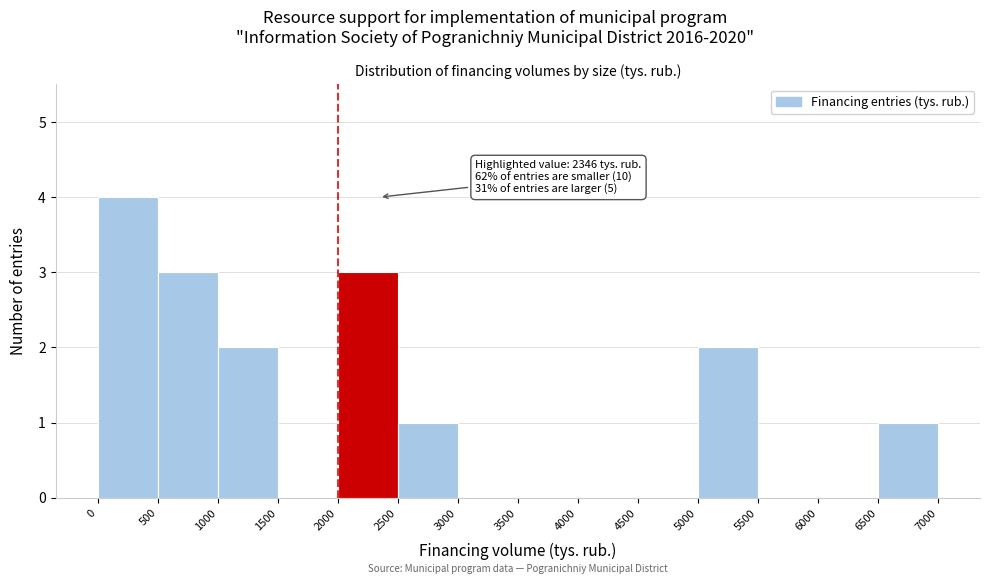

Which range on the x-axis has the tallest bar?

0 to 500